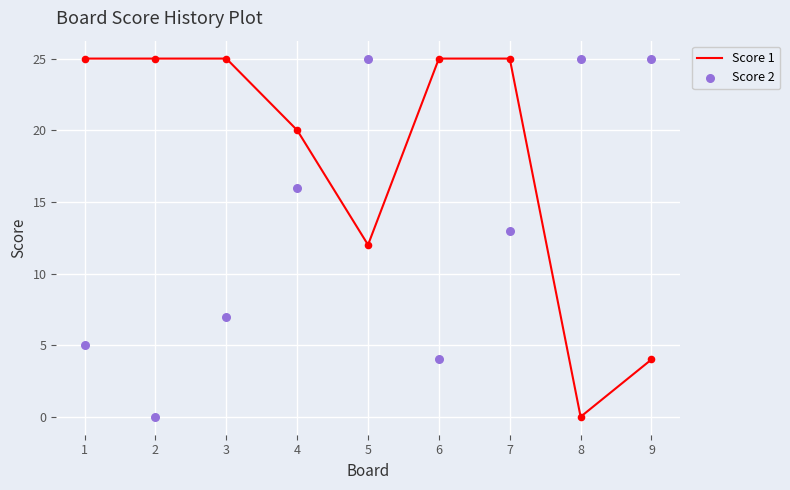

Which series has the largest total across all categories?

Score 1